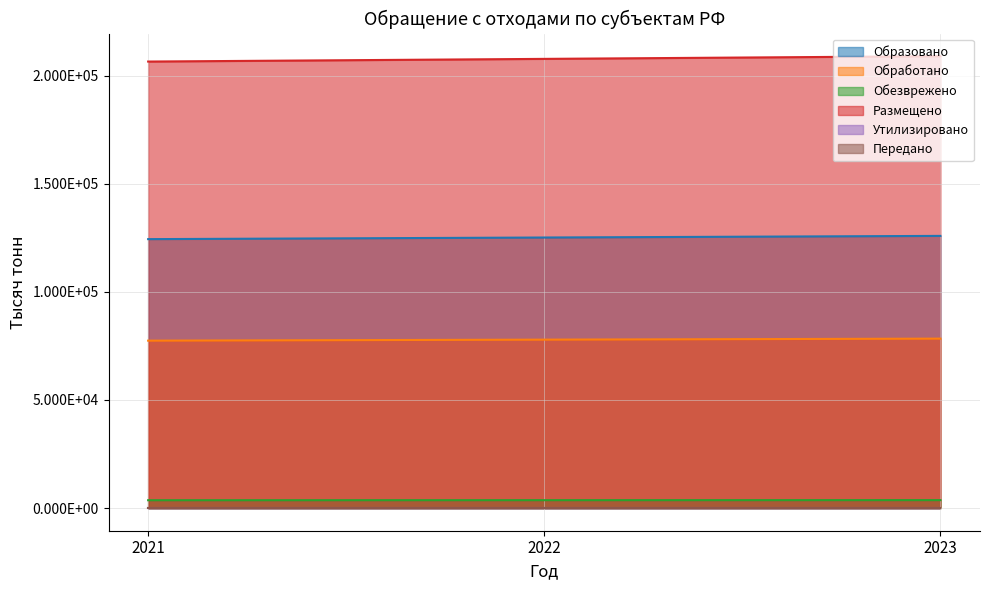

At how many categories does at least one series exceed 176526?

3